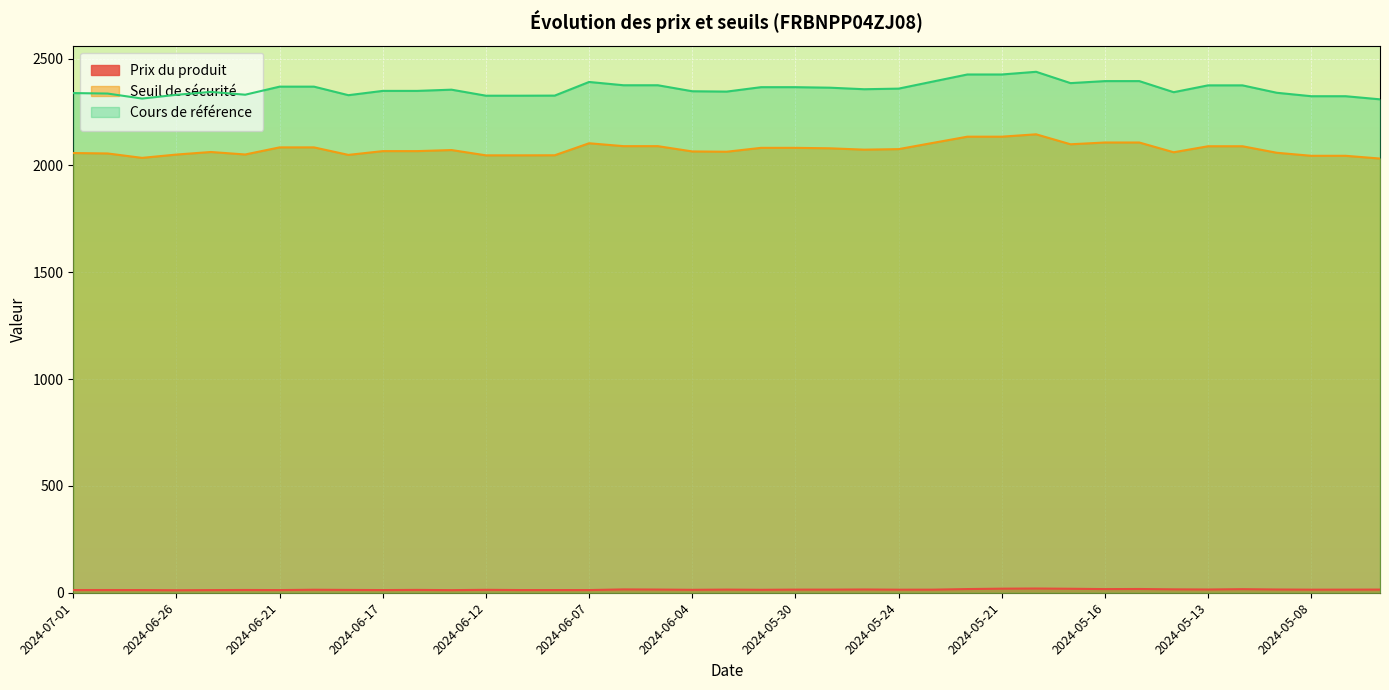

What is the minimum value shown in the chart?

11.8